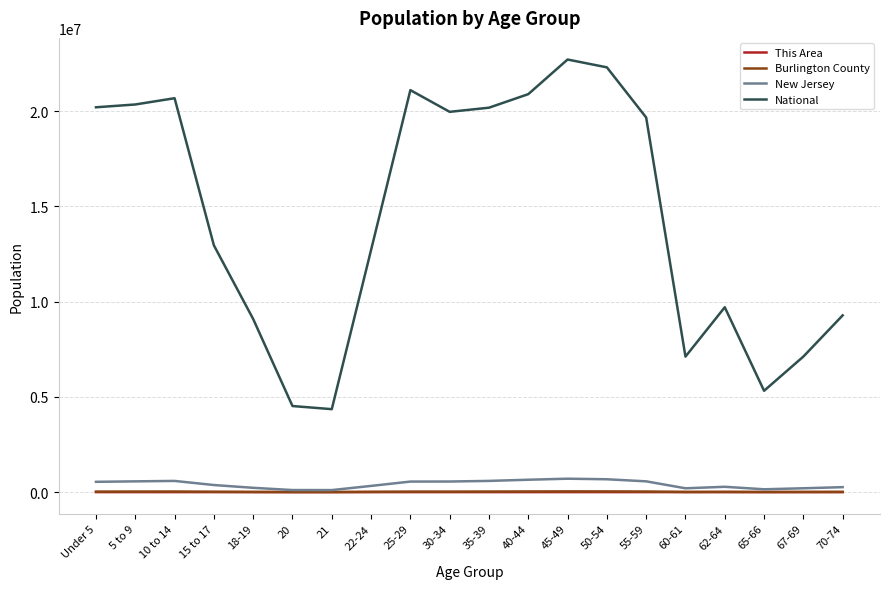

What is the total value across all series at 10 to 14?

21295268